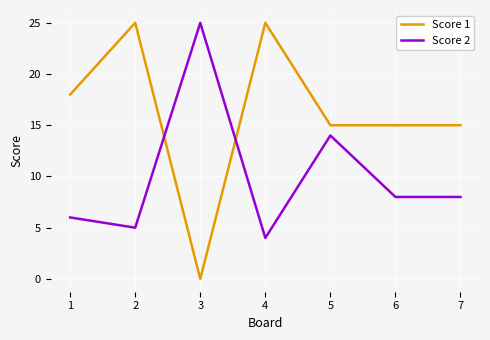

Which series has the widest spread of values?

Score 1